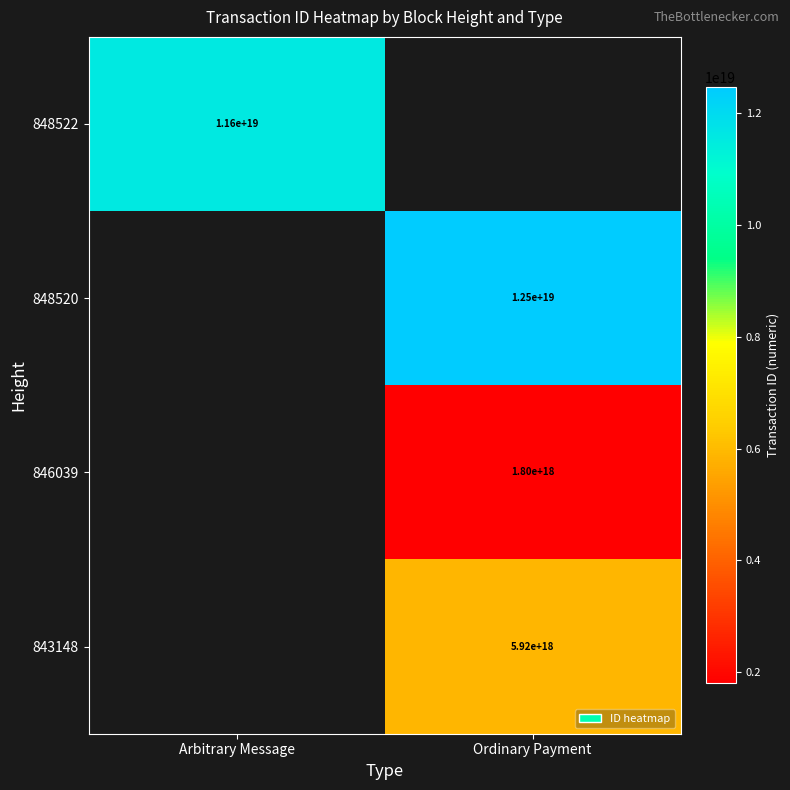

The 846039 series shows 1800000000000000000 at Ordinary Payment. True or false?

True